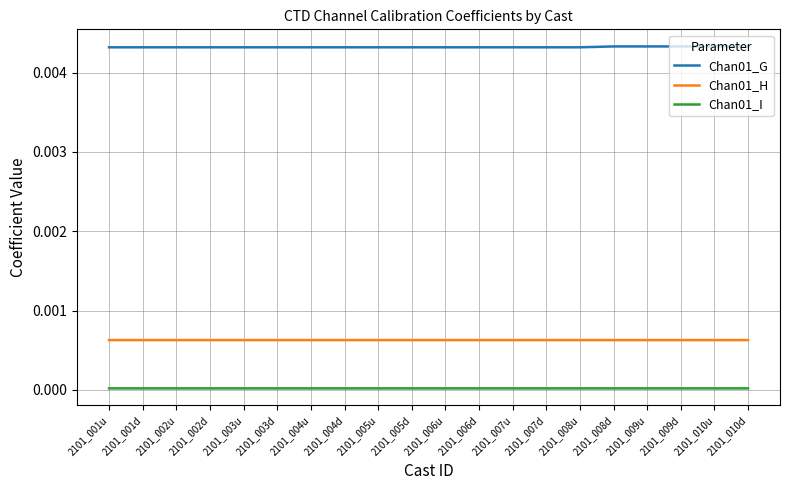

Which series has the largest total across all categories?

Chan01_G